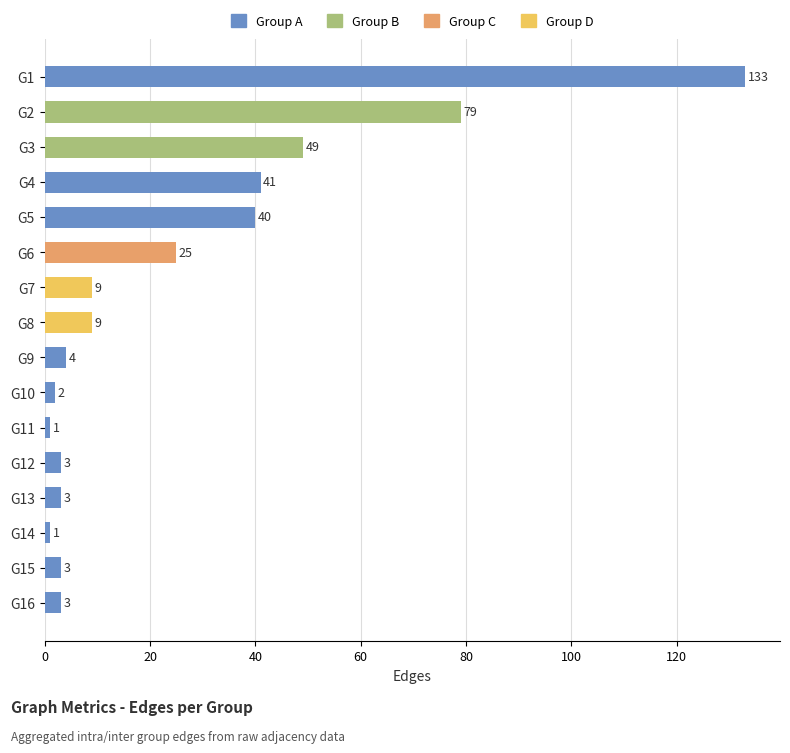

Reading bottom to top, transcribe all the data shown in this chart.

3	3	1	3	3	1	2	4	9	9	25	40	41	49	79	133